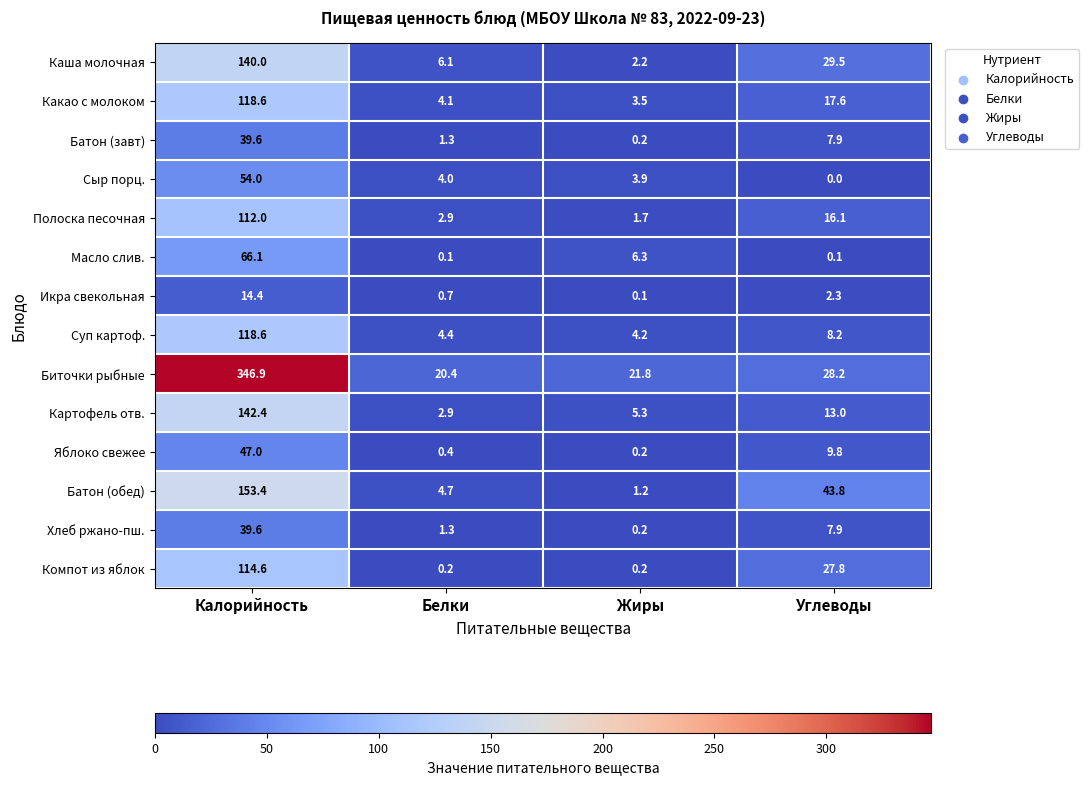

List the labels in order of Сыр порц. value, smallest first.

Углеводы, Жиры, Белки, Калорийность